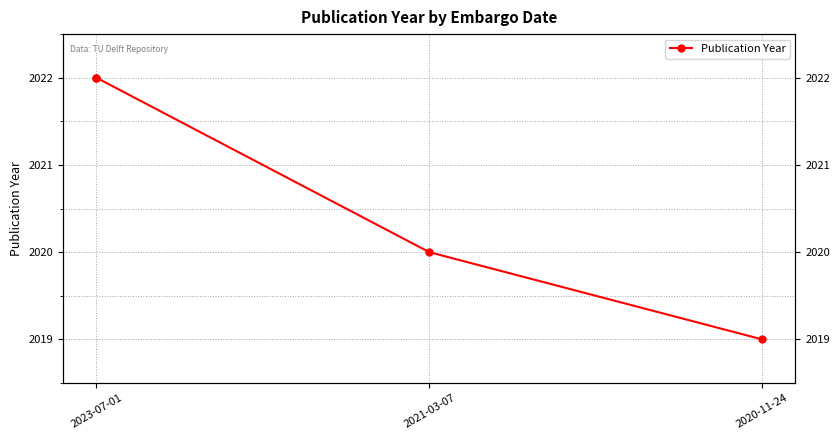

How many lines are shown in the chart?

1